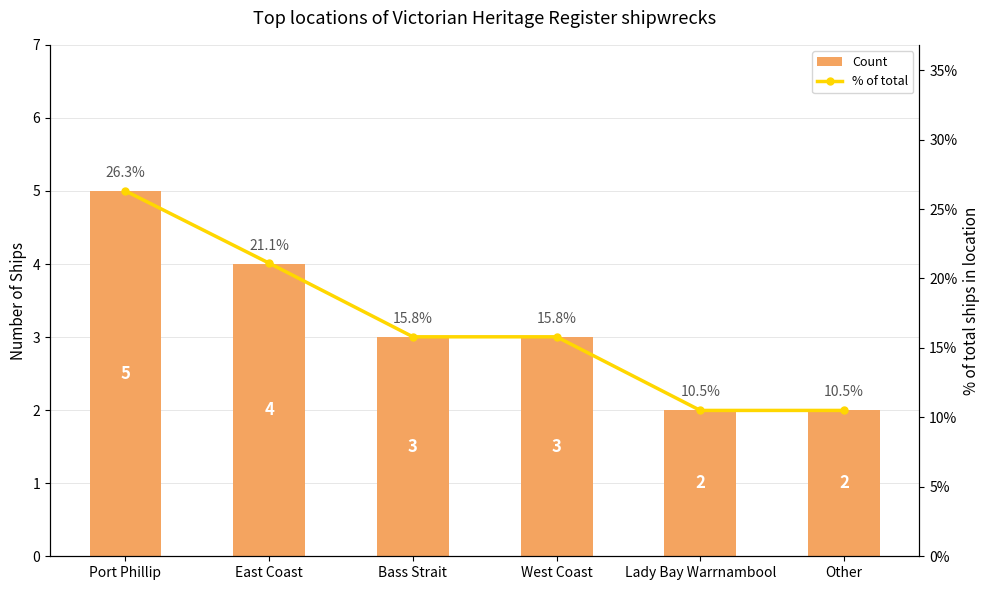

List the series in order of their peak value, lowest first.

Count, % of total